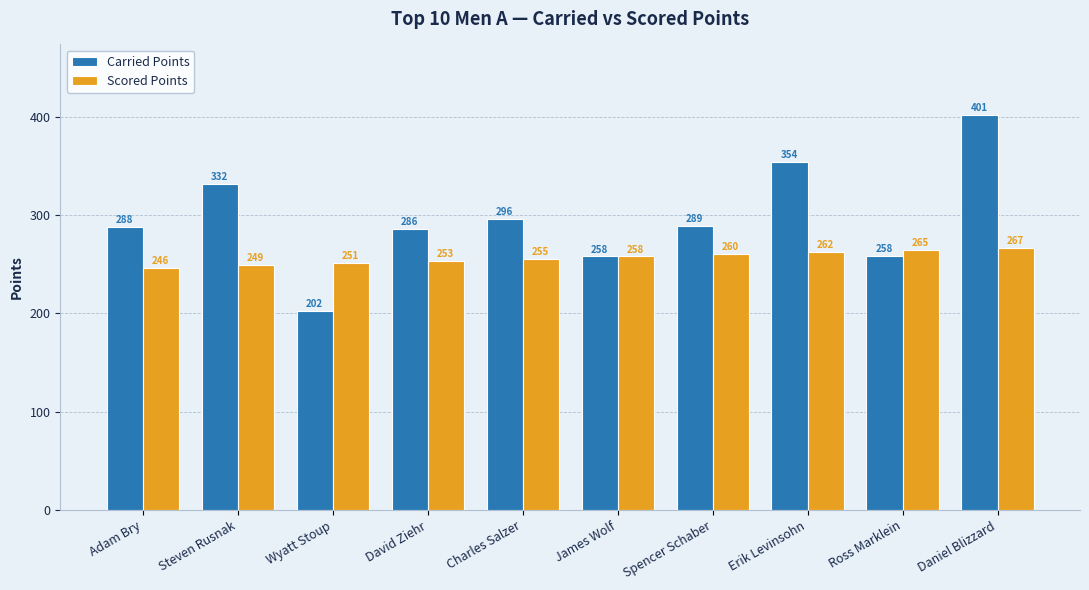

Are the bars grouped side by side (vs. stacked)?

Yes